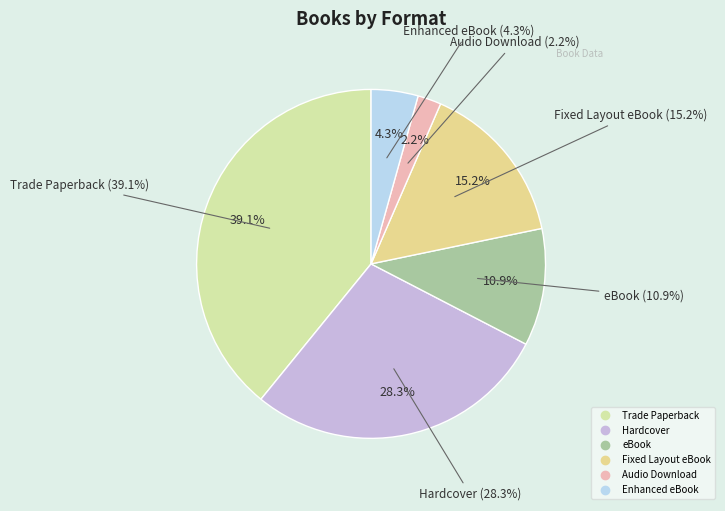

How much of the chart is everything except Trade Paperback?

60.9%